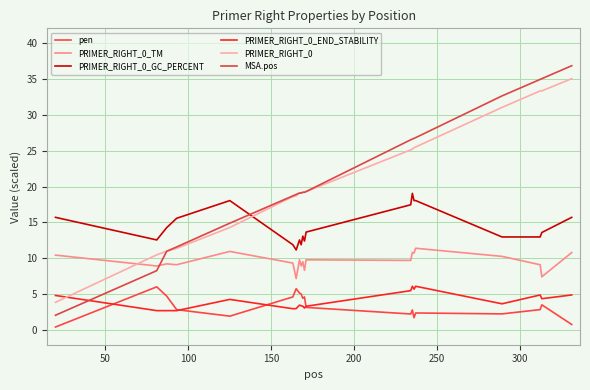

True or false: PRIMER_RIGHT_0_GC_PERCENT and PRIMER_RIGHT_0_TM cross at least once.

False